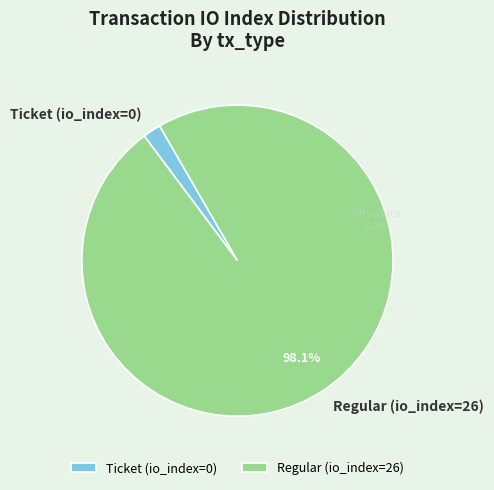

Which slice is the largest?

Regular (io_index=26)